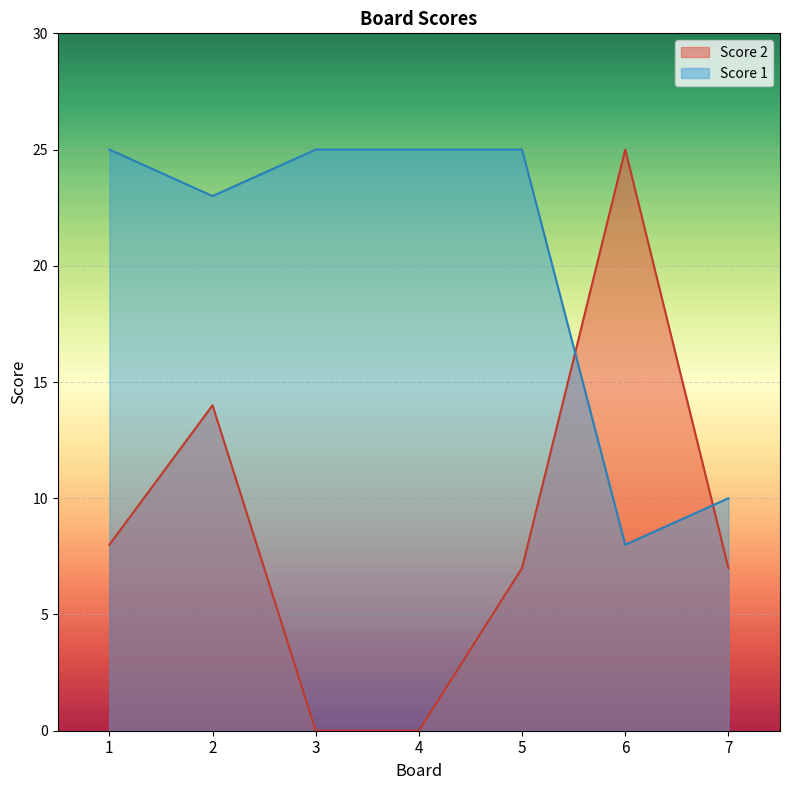

True or false: Score 2 and Score 1 intersect in this chart.

True